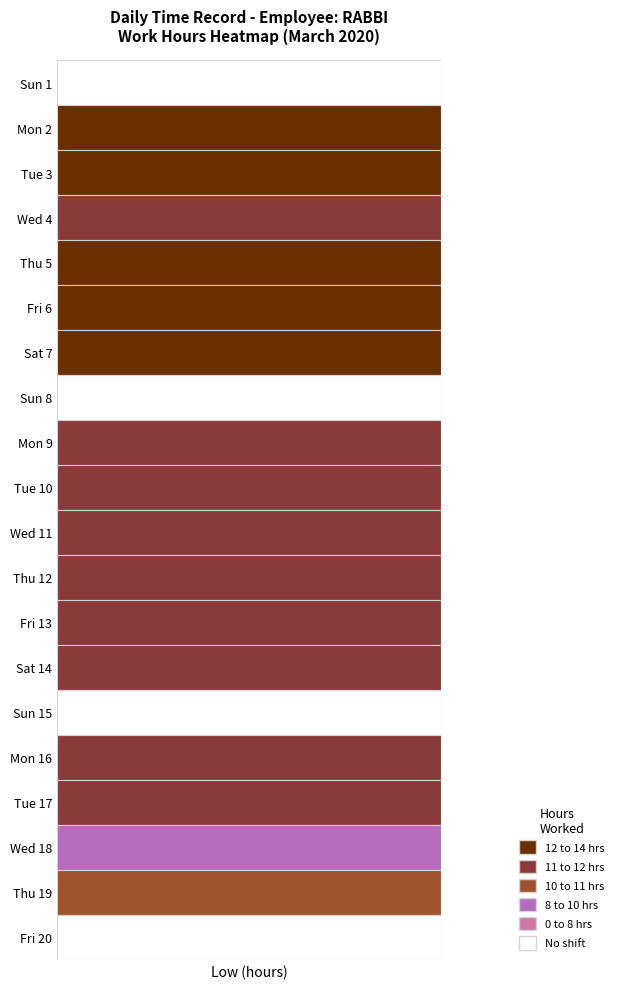

Reading left to right, extract all data points from this chart.

1: 0=0.0	1=12.1	2=12.7	3=11.8	4=13.5	5=12.3	6=12.1	7=0.0	8=11.9	9=11.9	10=11.9	11=11.9	12=11.9	13=11.9	14=0.0	15=11.9	16=11.9	17=9.9	18=10.2	19=0.0
2: 0=0.0	1=0.0	2=0.0	3=0.0	4=0.0	5=0.0	6=0.0	7=0.0	8=0.0	9=0.0	10=0.0	11=0.0	12=0.0	13=0.0	14=0.0	15=0.0	16=0.0	17=0.0	18=0.0	19=0.0